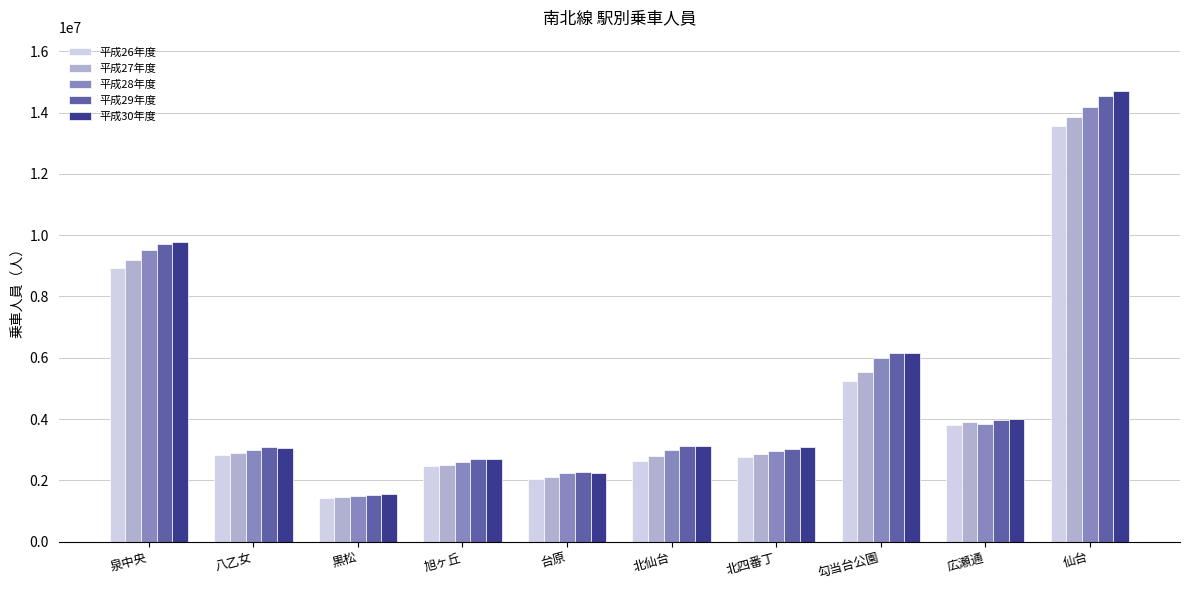

What is the difference between the highest and lowest values at 勾当台公園?

904277